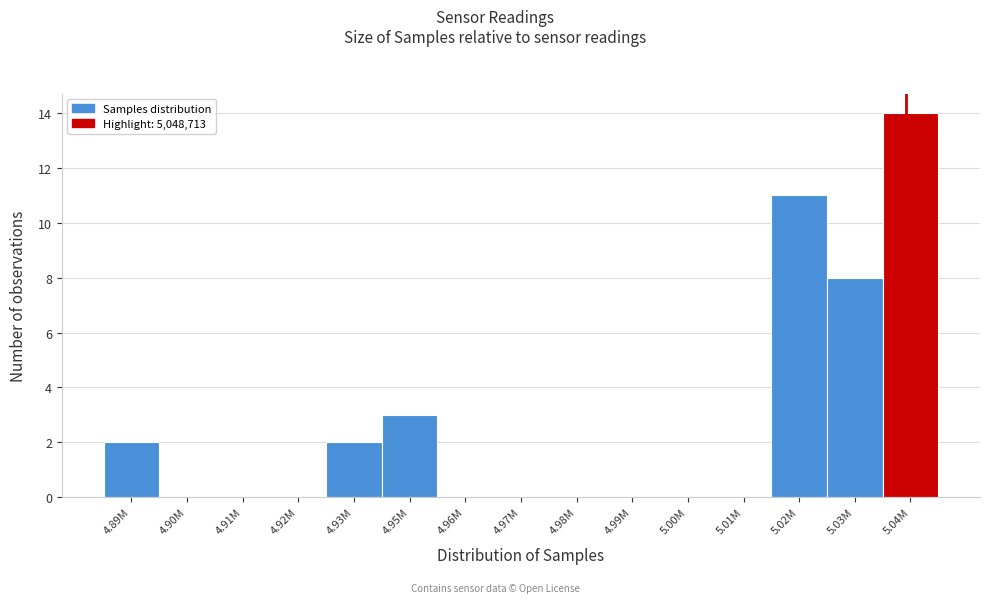

Reading left to right, what are all the values shown in this chart?

4.89M=2	4.90M=0	4.91M=0	4.92M=0	4.93M=2	4.95M=3	4.96M=0	4.97M=0	4.98M=0	4.99M=0	5.00M=0	5.01M=0	5.02M=11	5.03M=8	5.04M=14